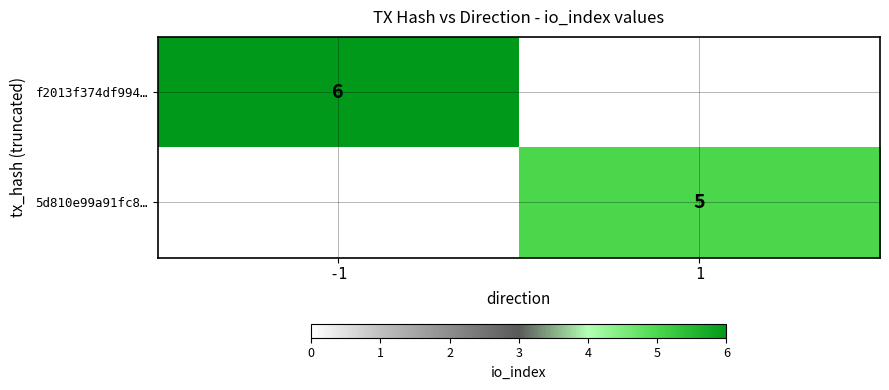

Is it true that f2013f374df994… equals 4 at -1?

False